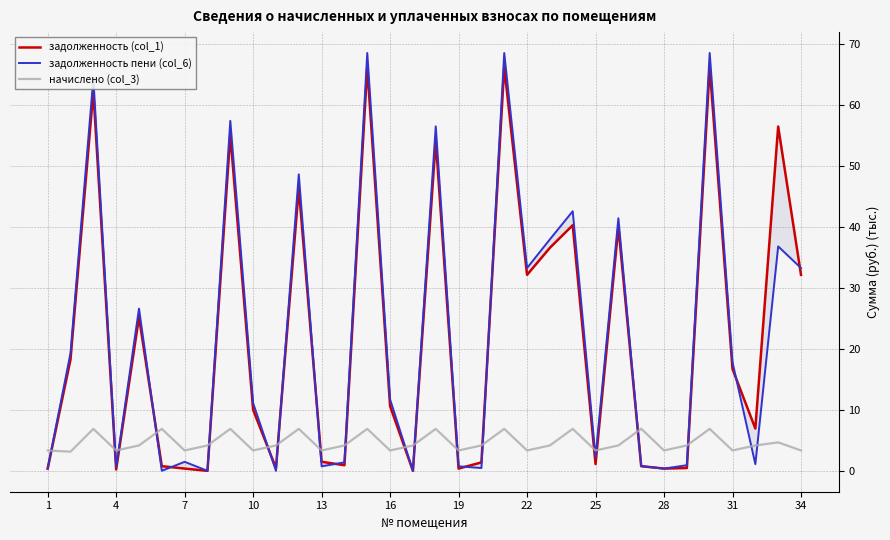

What is the value of the задолженность пени (col_6) point at the 28th from the left?

0.4